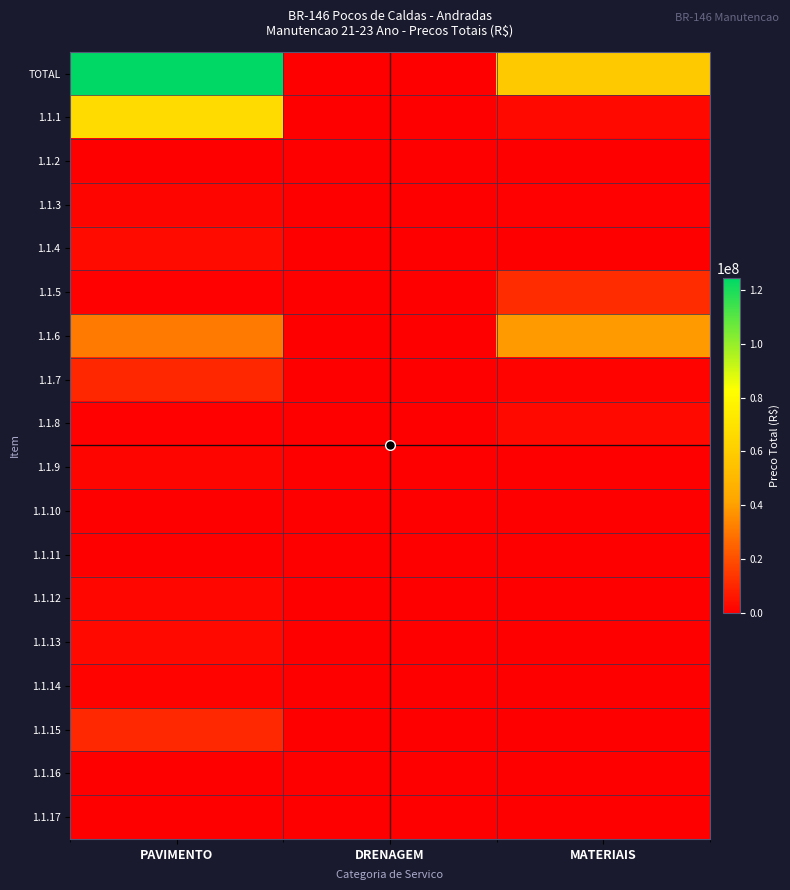

List the series in order of their peak value, lowest first.

1.1.16, 1.1.11, 1.1.17, 1.1.10, 1.1.2, 1.1.14, 1.1.3, 1.1.9, 1.1.12, 1.1.13, 1.1.8, 1.1.4, 1.1.7, 1.1.15, 1.1.5, 1.1.6, 1.1.1, TOTAL